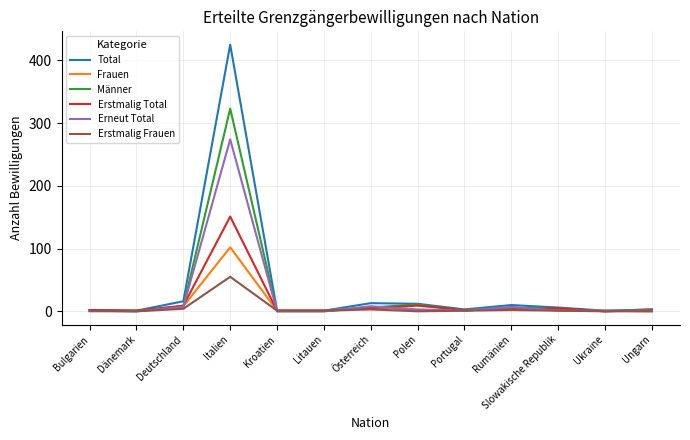

What is the maximum value for Total?

425